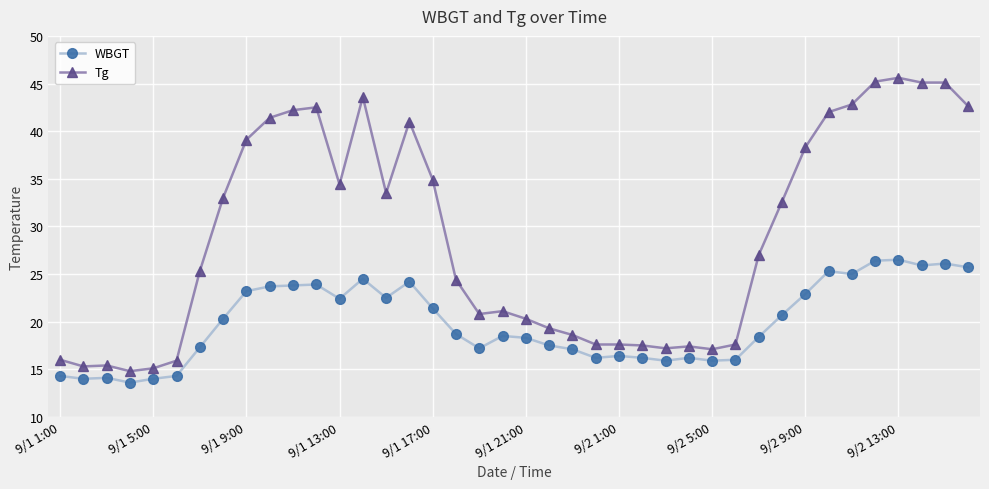

What is the lowest value of the Tg series?

14.8